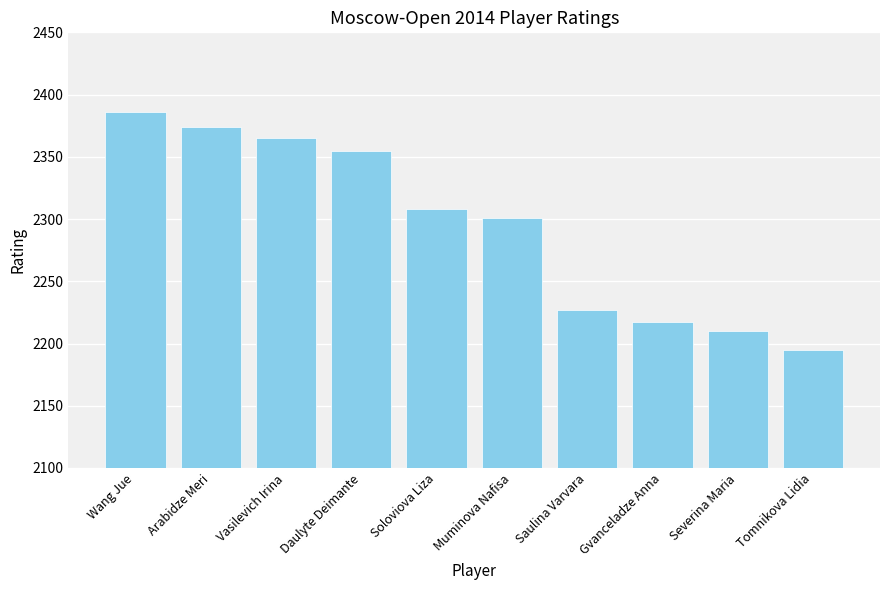

Which has a higher value, Severina Maria or Soloviova Liza?

Soloviova Liza